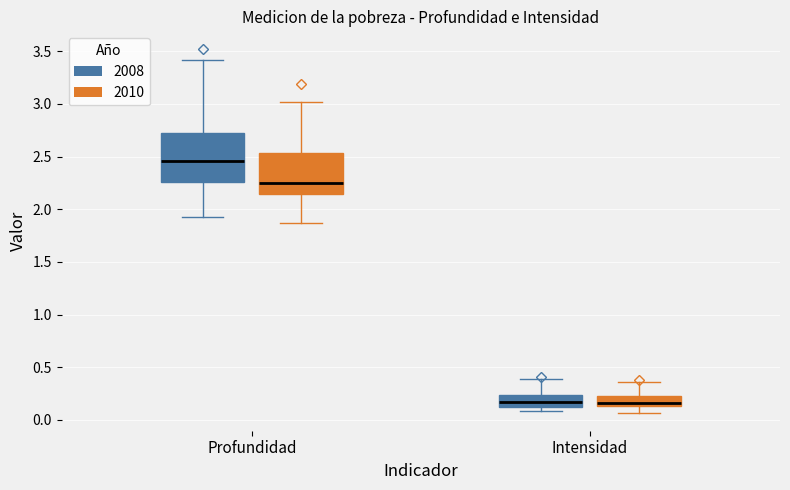

Reading left to right, read every box against the y-axis: the position of its median line, the range the box covers, and the ends of its whiskers. The values are not printed on the chart, so give them approximately, as read against the axis.

Profundidad (2008): median 2.45, box 2.25 to 2.75, whiskers 1.90 to 3.40
Profundidad (2010): median 2.25, box 2.15 to 2.55, whiskers 1.85 to 3.00
Intensidad (2008): median 0.15, box 0.10 to 0.25, whiskers 0.10 (just below the box's lower edge) to 0.40
Intensidad (2010): median 0.15 (just above the box's lower edge), box 0.15 to 0.25, whiskers 0.05 to 0.35